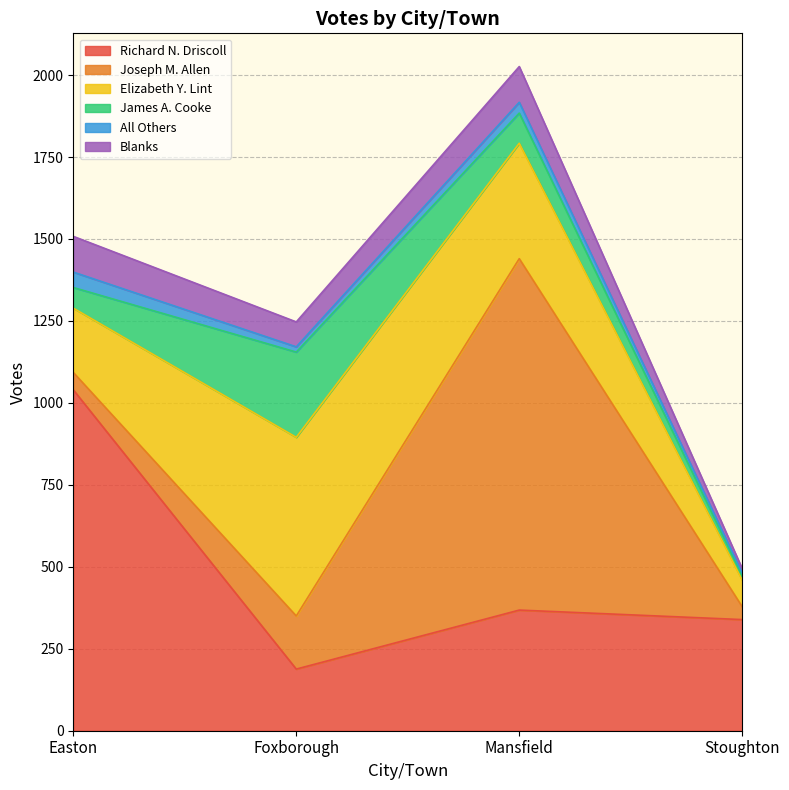

How many values in the Joseph M. Allen series are below 162?

2